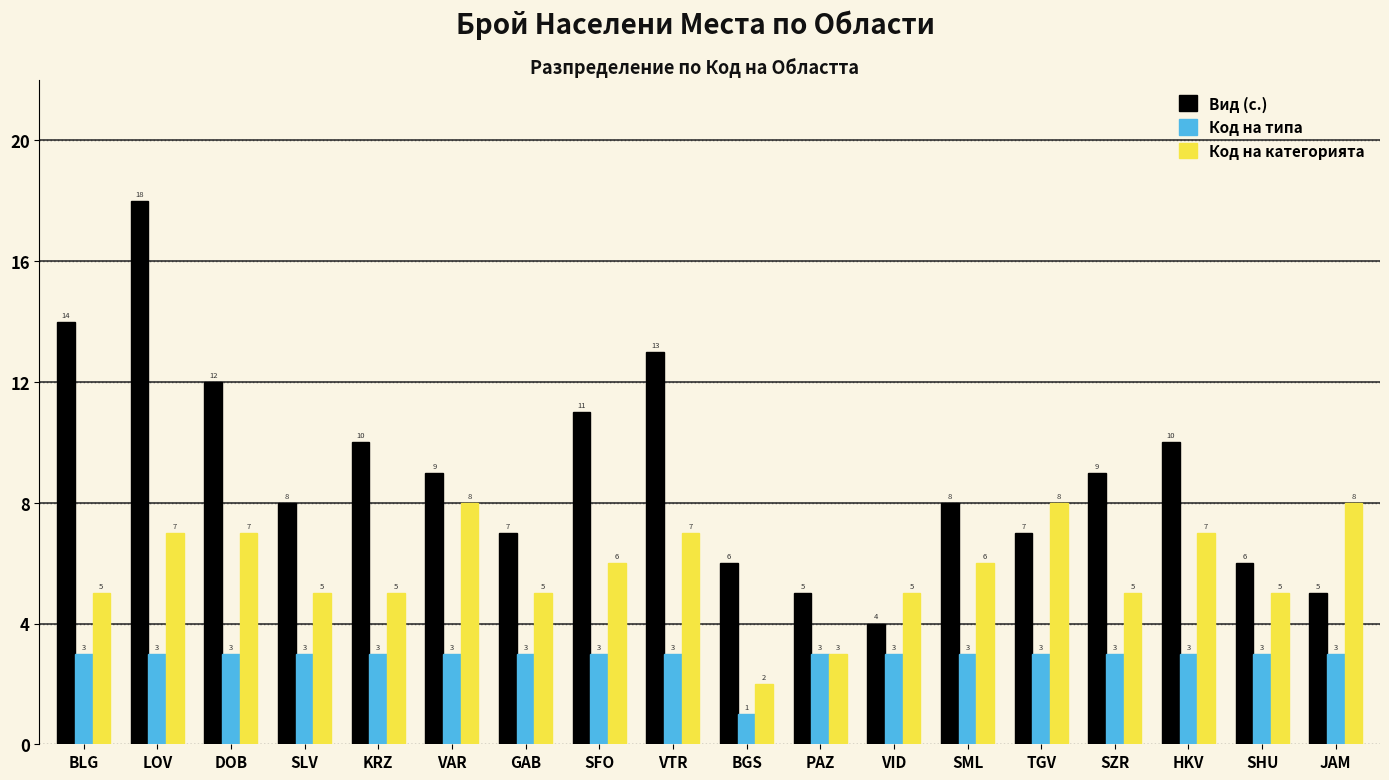

Which series has the largest total across all categories?

Вид (с.)